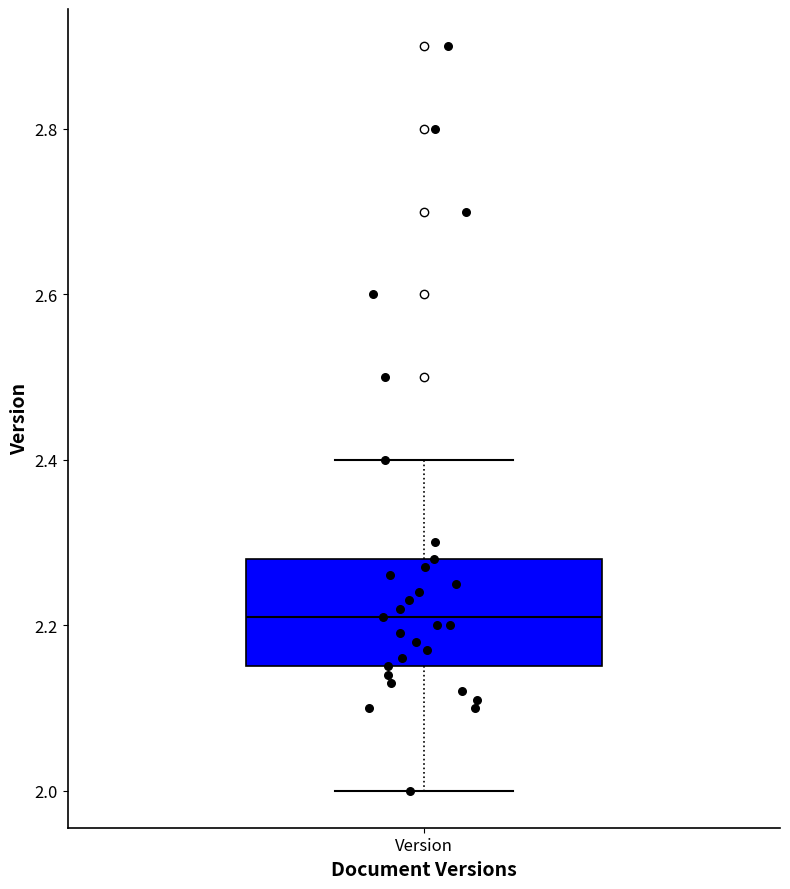

Where does the lower whisker of the box for Version end on the y-axis? The values are not printed on the chart, so give them approximately, as read against the axis.

2.00